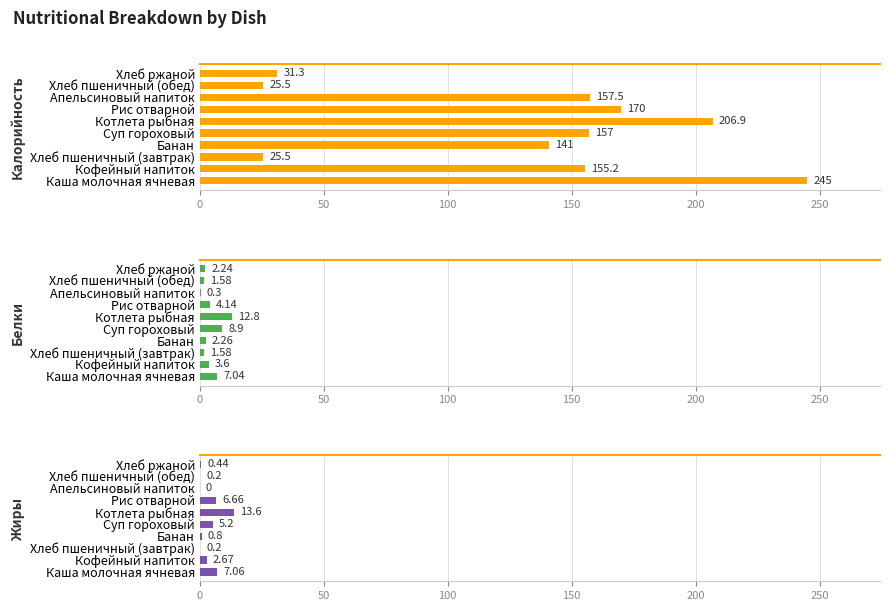

Which series has the largest range (max minus min)?

Калорийность